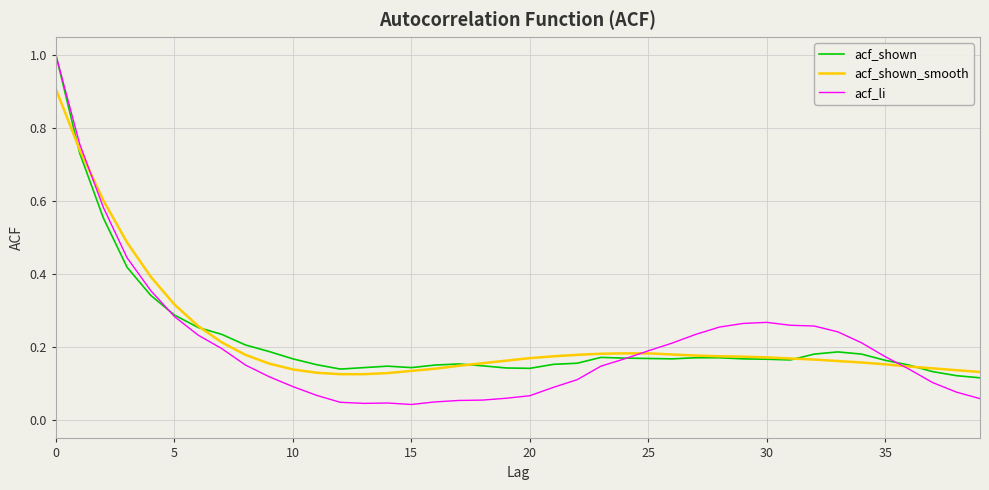

What is the maximum value shown in the chart?

1.0